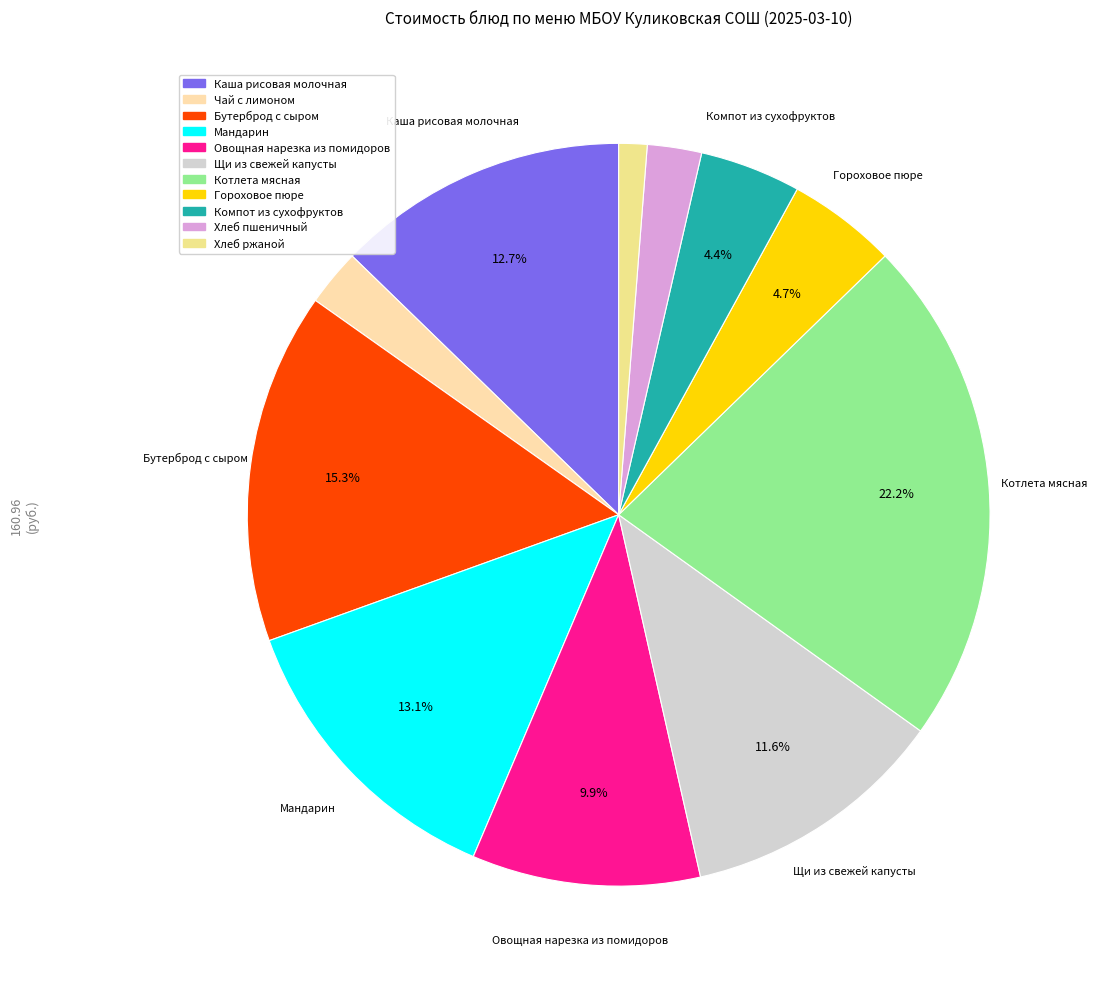

What is the change in value from Каша рисовая молочная to Хлеб пшеничный?

-16.7